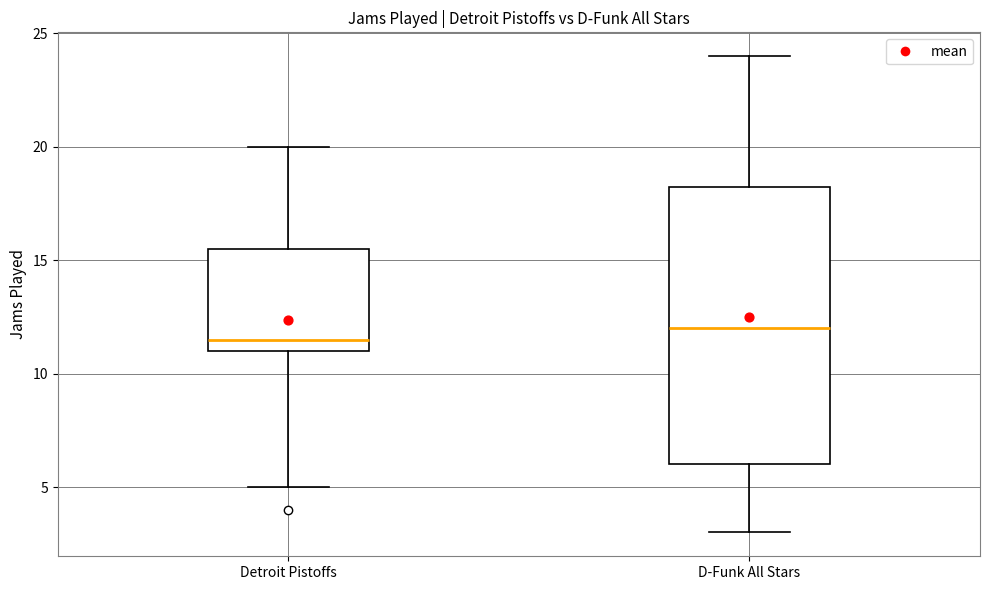

Comparing the boxes themselves (not the whiskers), which one is the tallest?

D-Funk All Stars